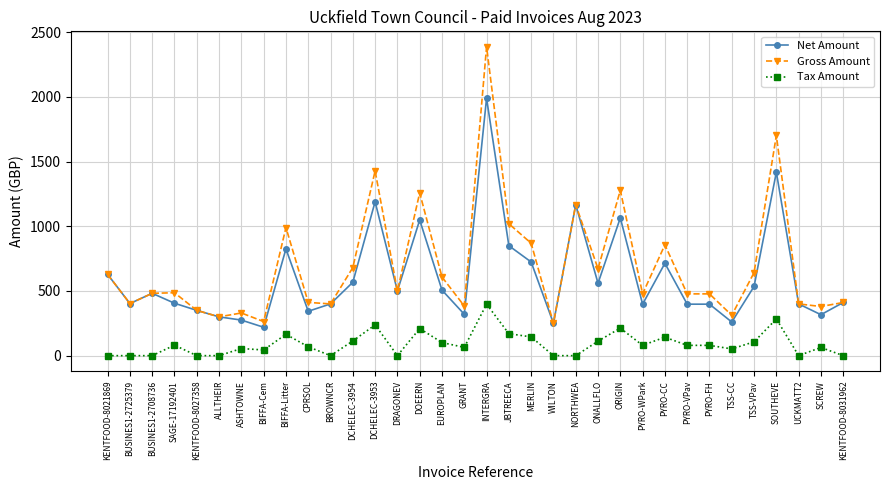

The value of Net Amount at TSS-CC is 260.0. True or false?

True